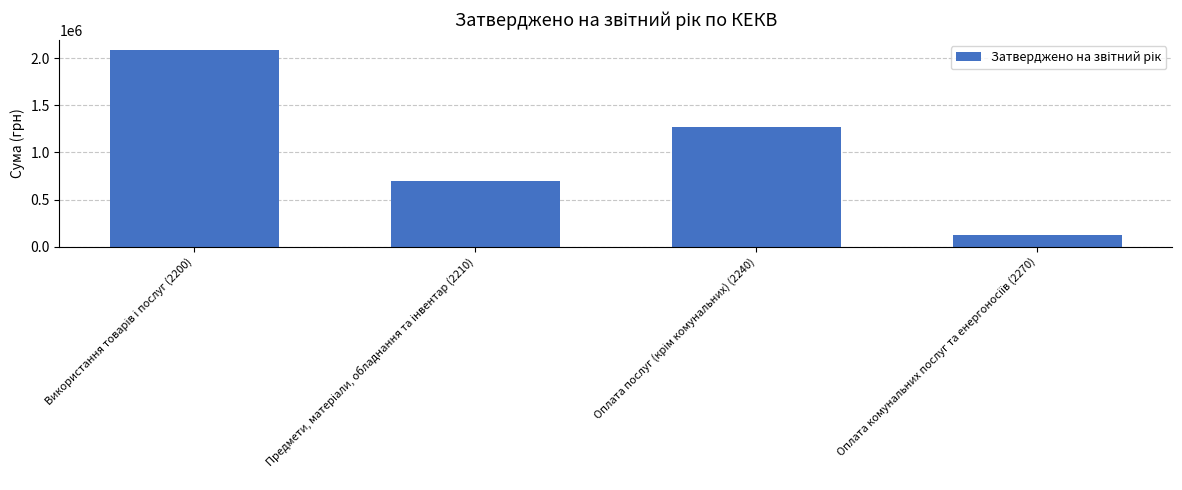

What is the value of the 3rd bar from the left?

1270500